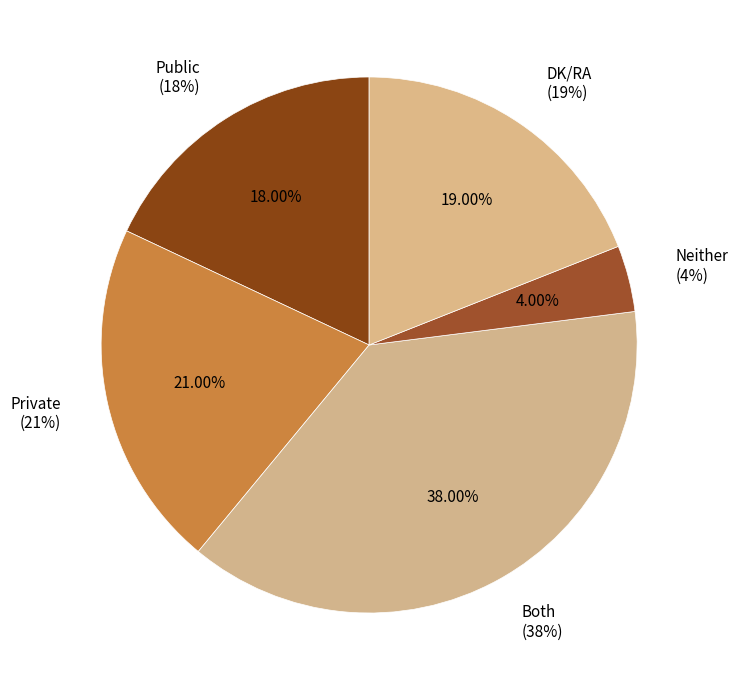

Is it true that DK/RA is 19% of the pie?

True